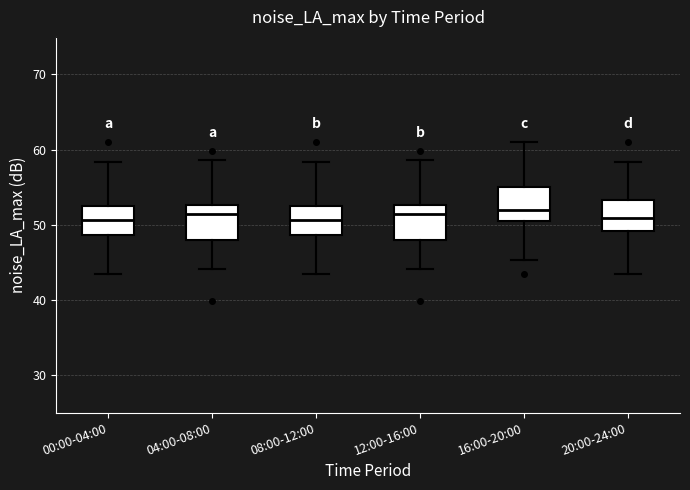

Reading left to right, read every box against the y-axis: the position of its median line, the range the box covers, and the ends of its whiskers. The values are not printed on the chart, so give them approximately, as read against the axis.

00:00-04:00: median 51, box 49 to 53, whiskers 44 to 58
04:00-08:00: median 51, box 48 to 53, whiskers 44 to 59
08:00-12:00: median 51, box 49 to 53, whiskers 44 to 58
12:00-16:00: median 51, box 48 to 53, whiskers 44 to 59
16:00-20:00: median 52, box 51 to 55, whiskers 45 to 61
20:00-24:00: median 51, box 49 to 53, whiskers 44 to 58